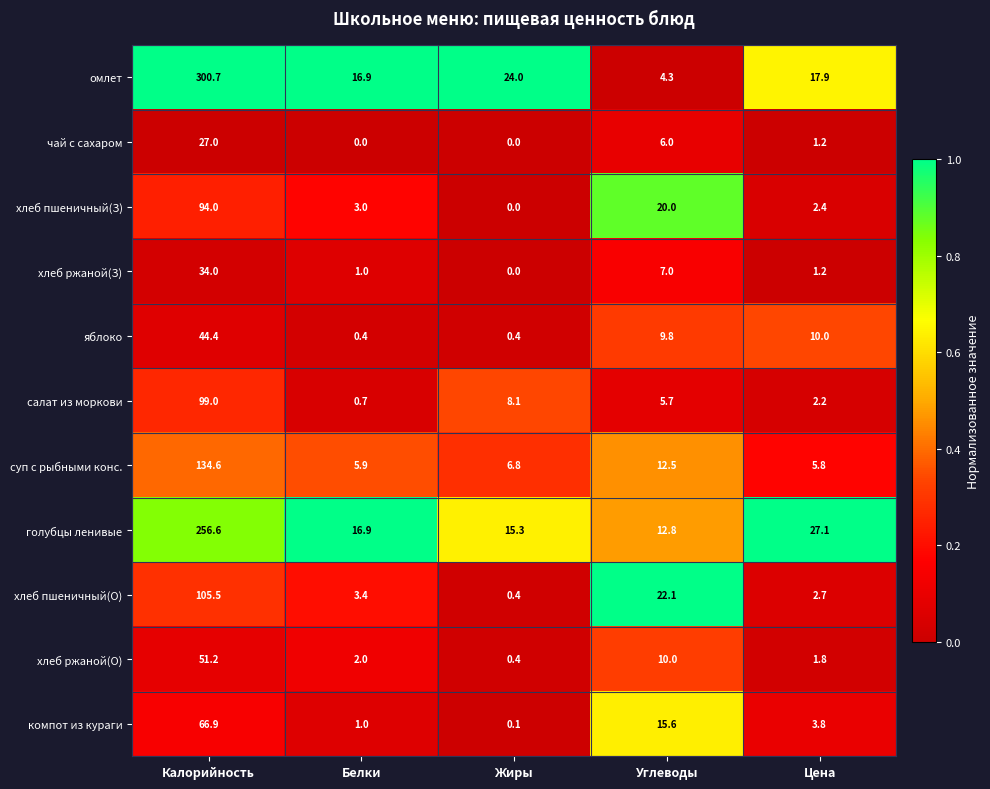

What is the difference between the highest and lowest values at Калорийность?

273.7